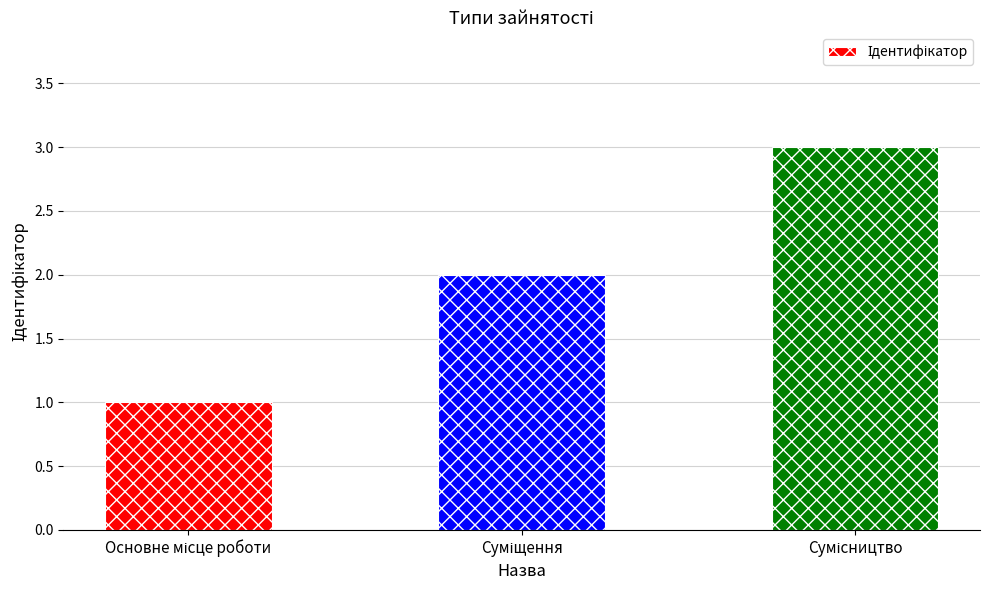

What is the smallest value displayed?

1